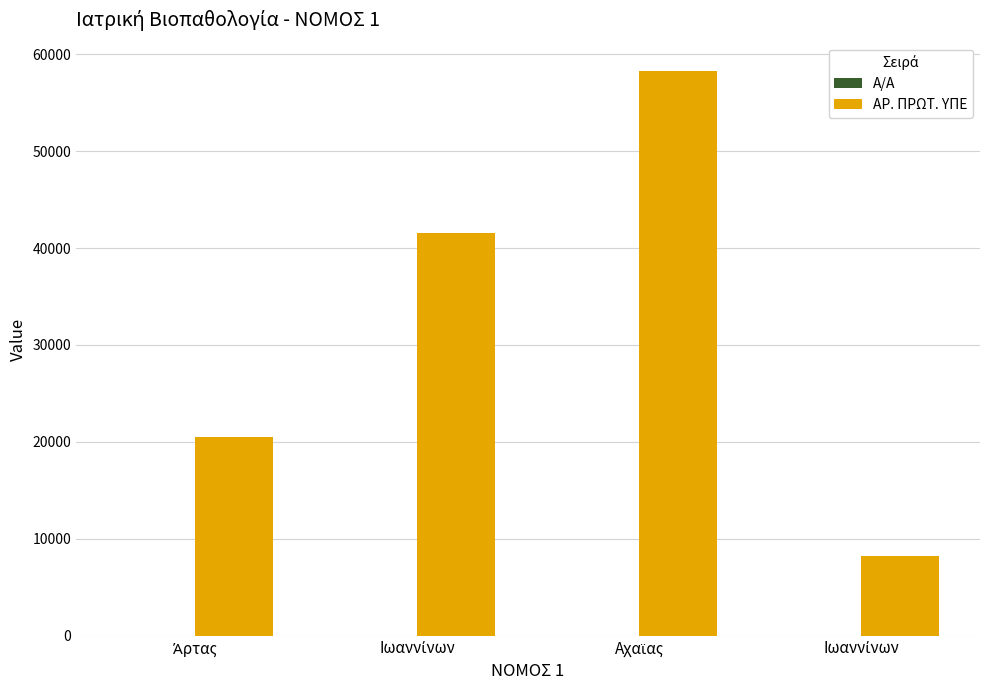

What is the label of the 2nd bar from the right?

Αχαϊας